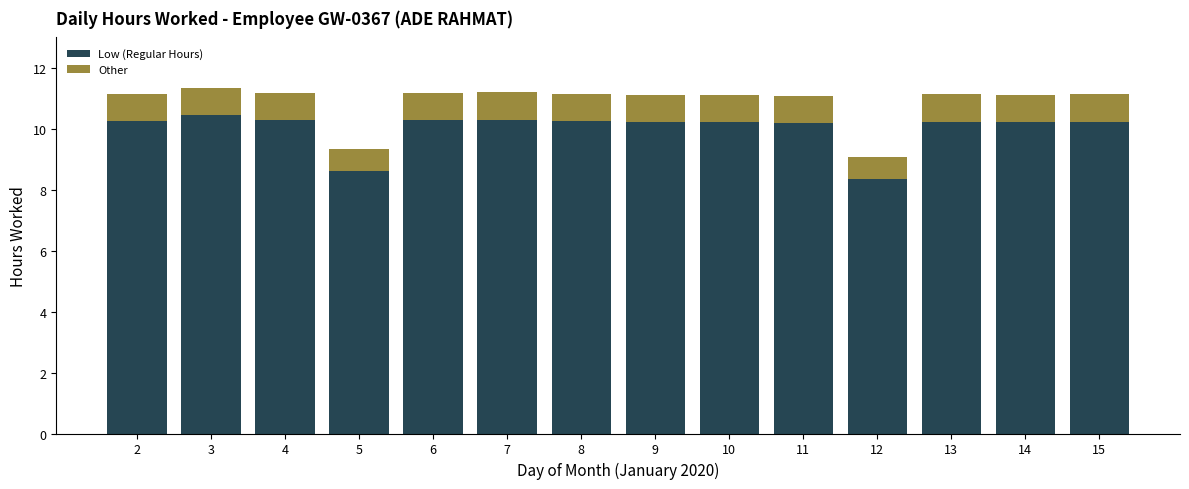

How many data points does each series have?

14